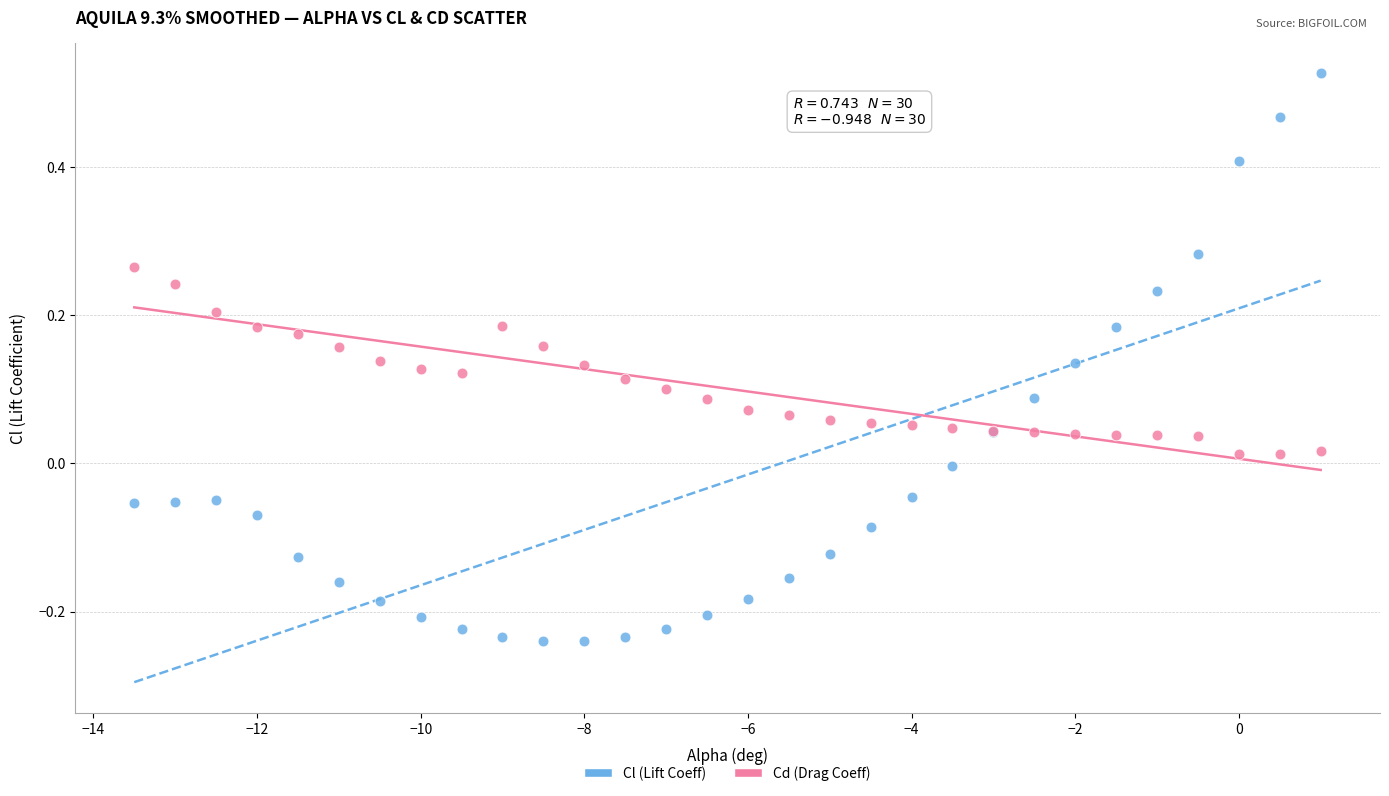

Which series has the largest Y range (max minus min)?

Cl (Lift Coeff)